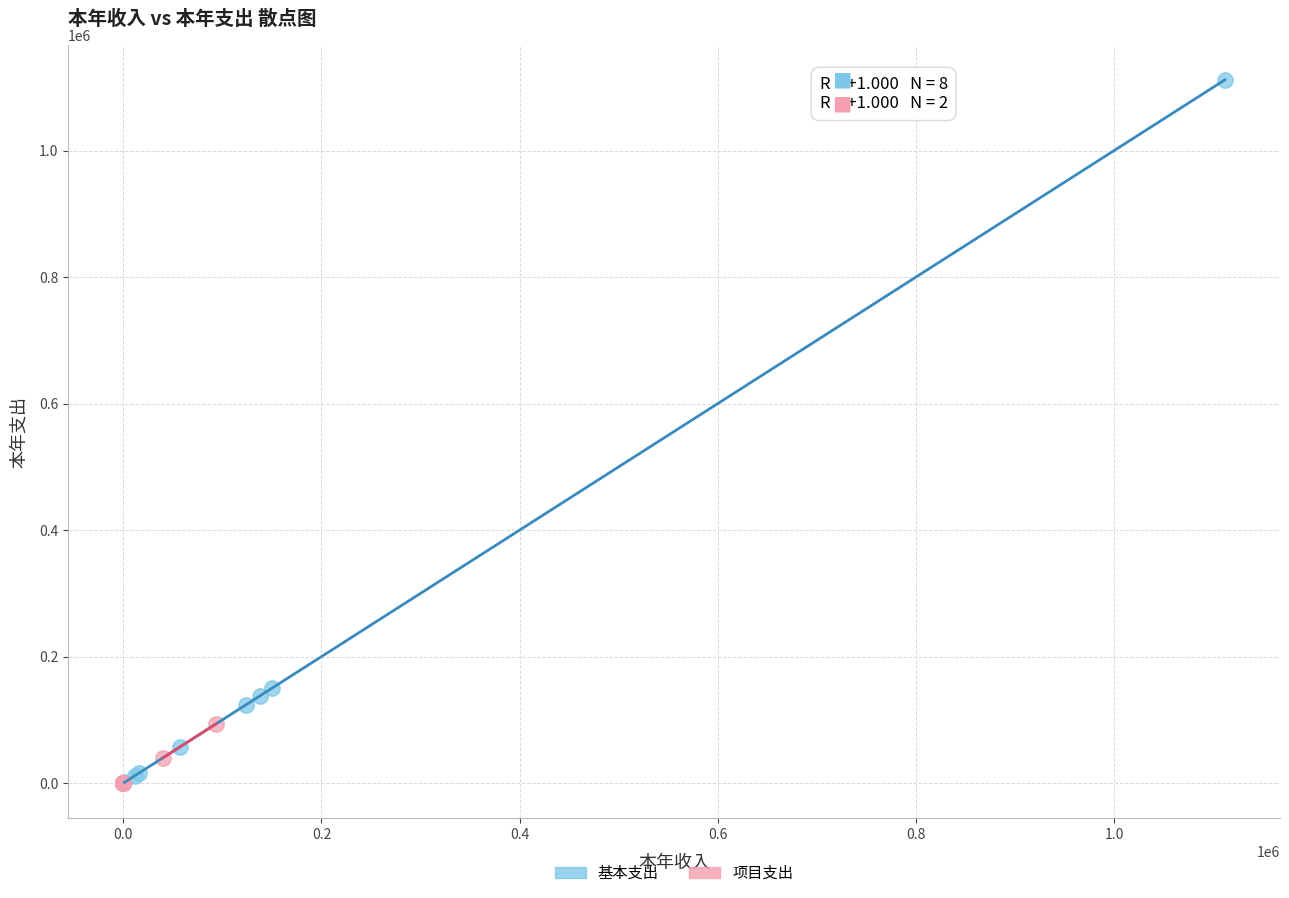

Which series reaches the maximum Y coordinate?

基本支出